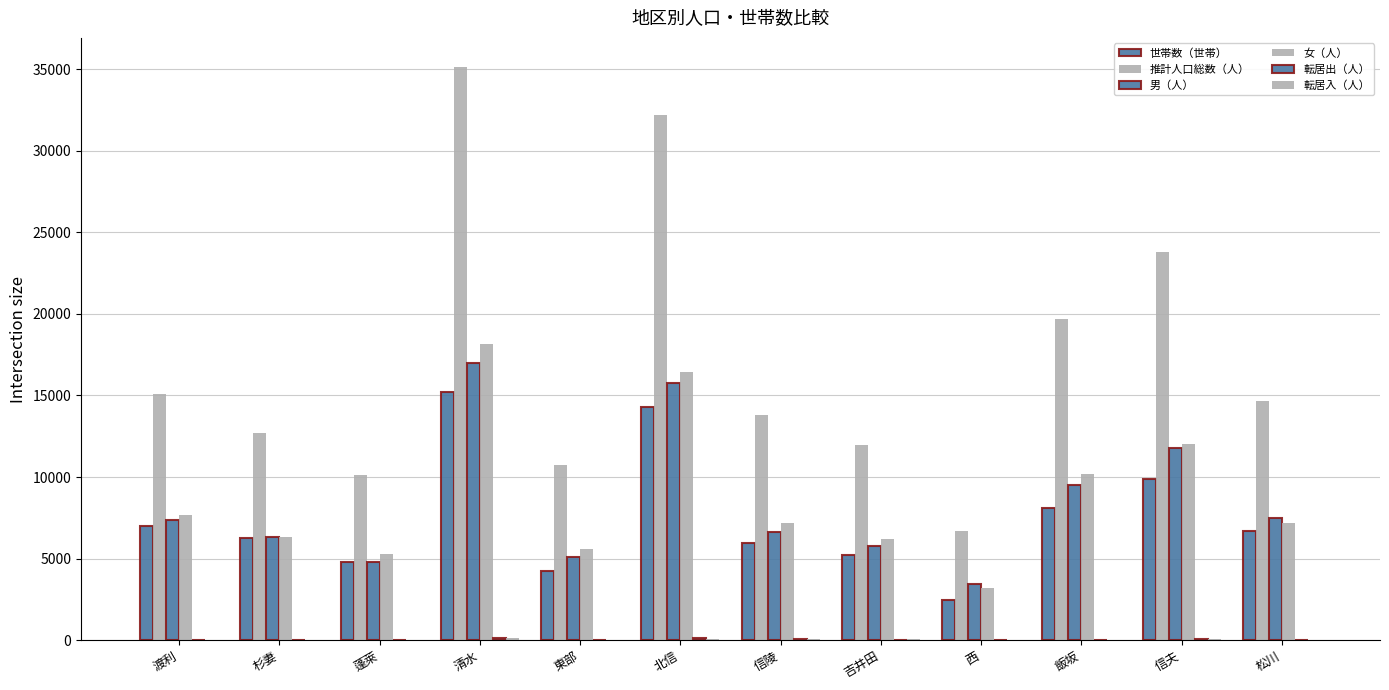

What is the difference between the maximum and minimum values in the 世帯数（世帯） series?

12739